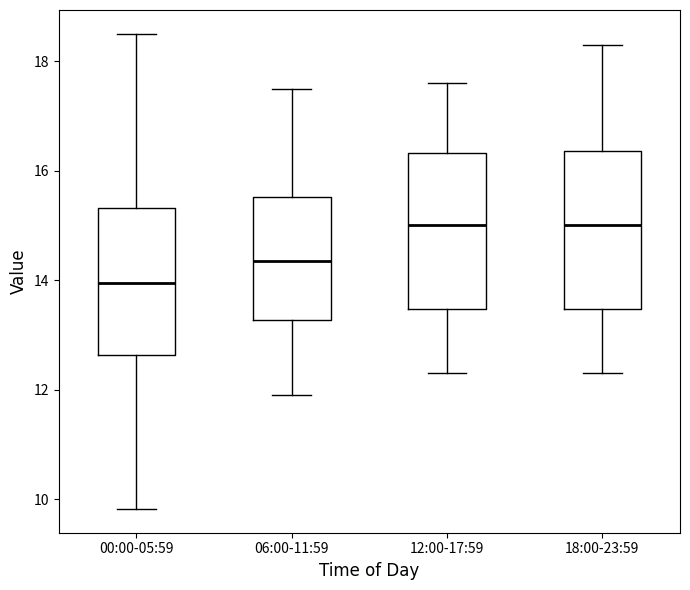

Where is the upper edge of the box for 12:00-17:59 on the y-axis? The values are not printed on the chart, so give them approximately, as read against the axis.

16.4